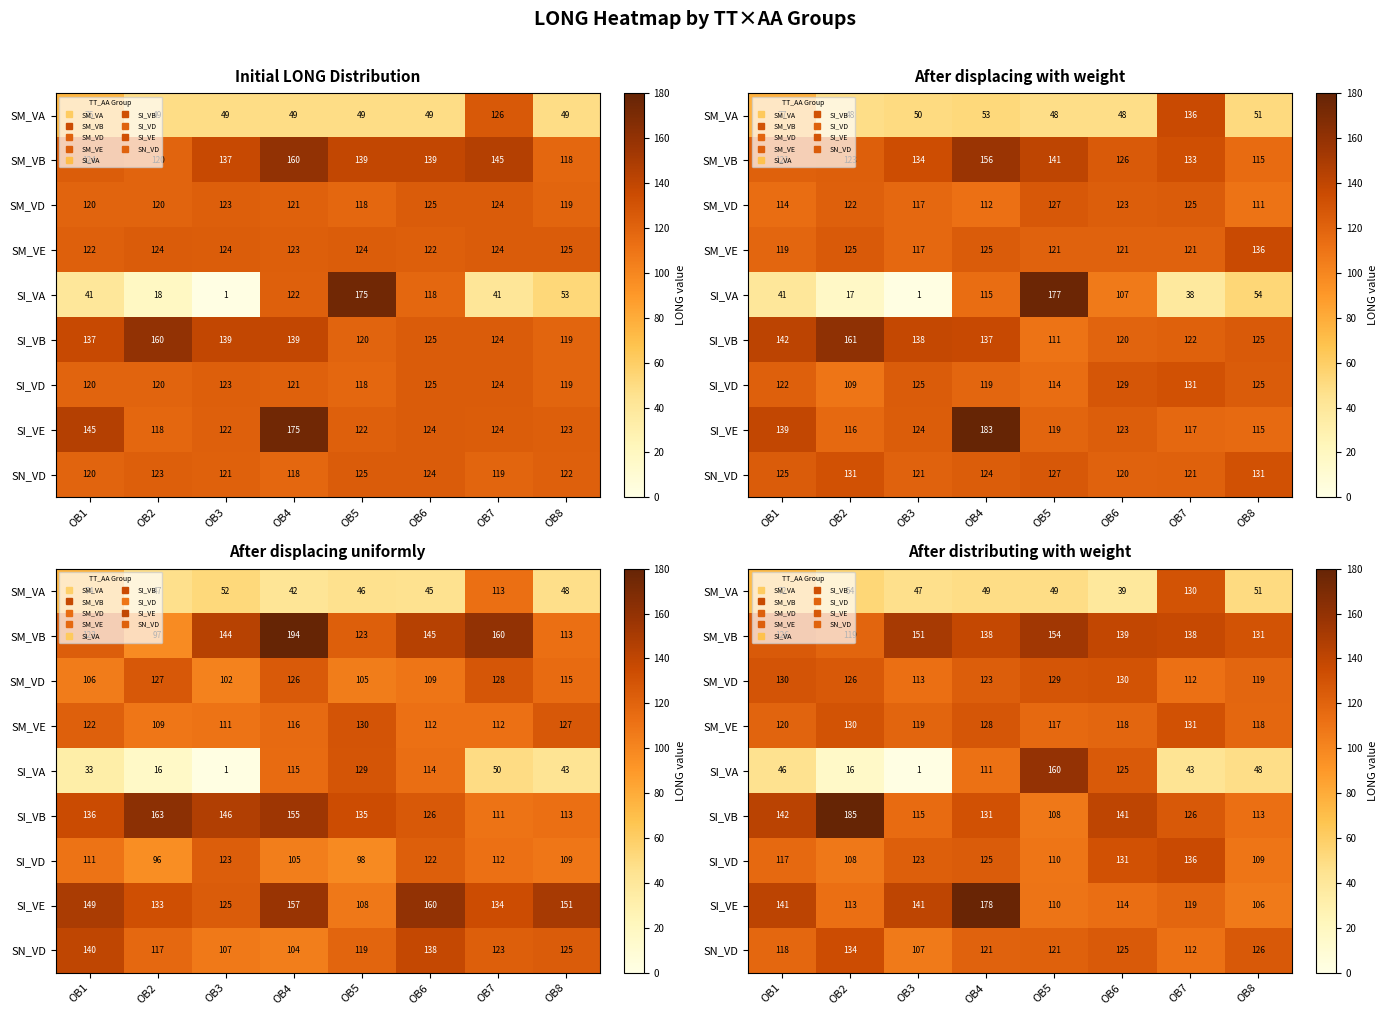

Between OB3 and OB6, which is larger?

OB3